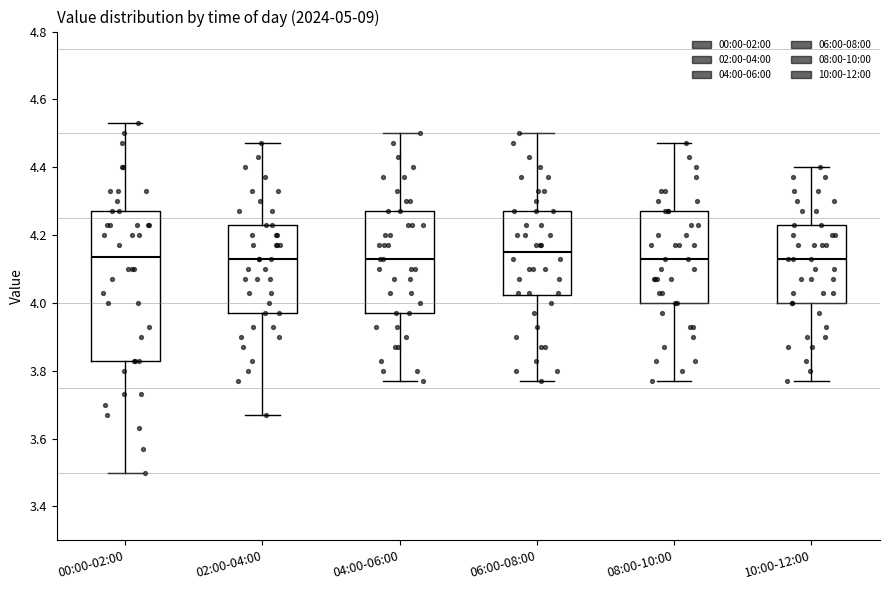

Which box is the tallest, from its lower edge to its upper edge?

00:00-02:00